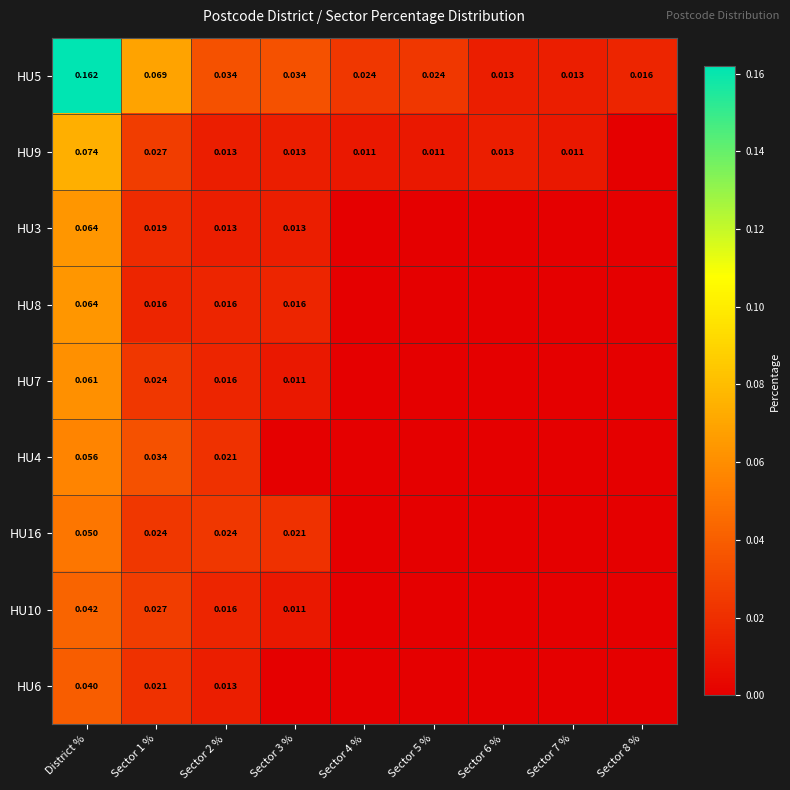

List the labels in order of HU4 value, largest first.

District %, Sector 1 %, Sector 2 %, Sector 3 %, Sector 4 %, Sector 5 %, Sector 6 %, Sector 7 %, Sector 8 %